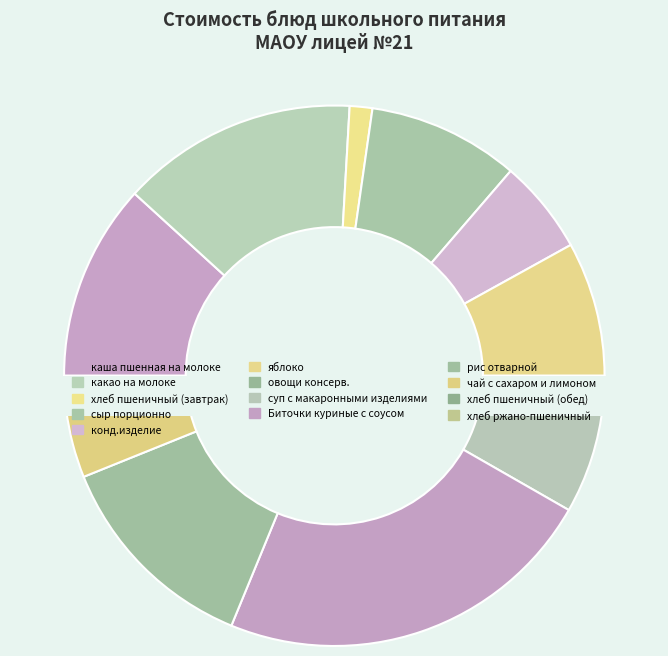

What portion of the pie excludes конд.изделие?

94.4%